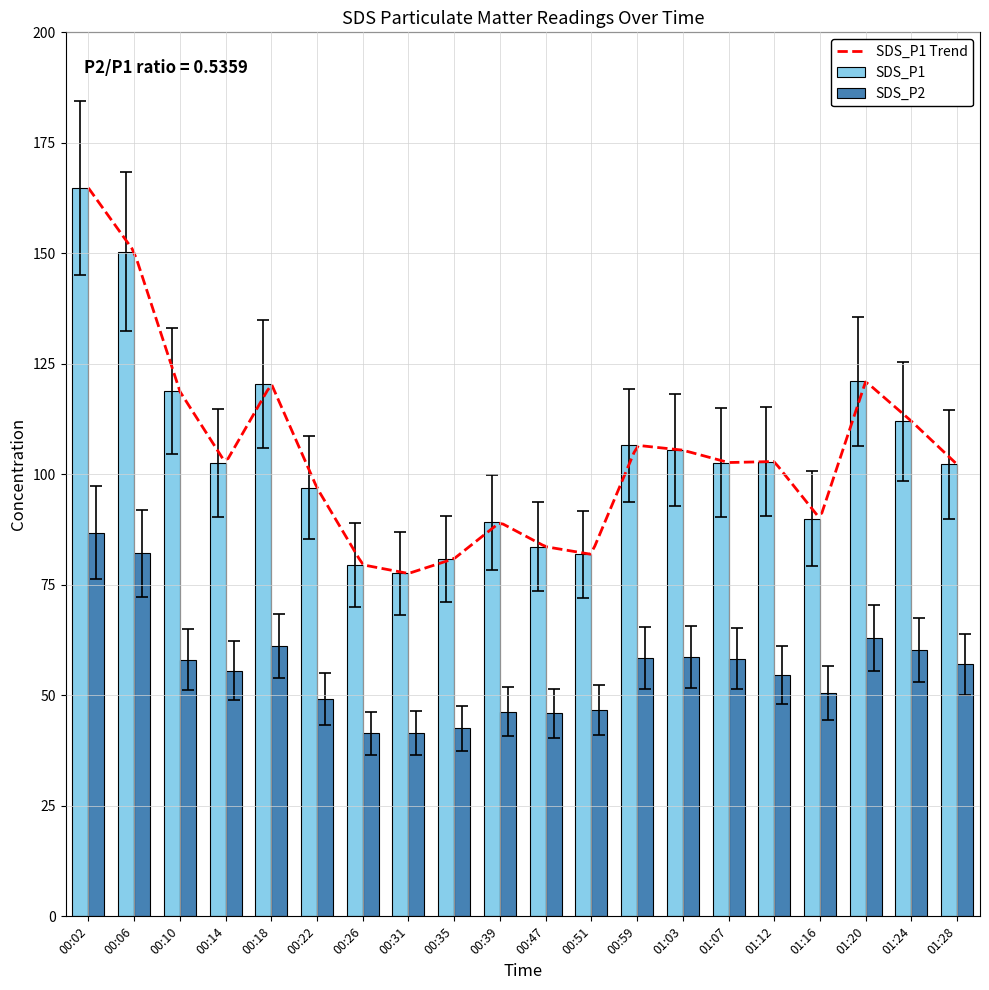

Read the SDS_P2 value at 01:07.

58.3